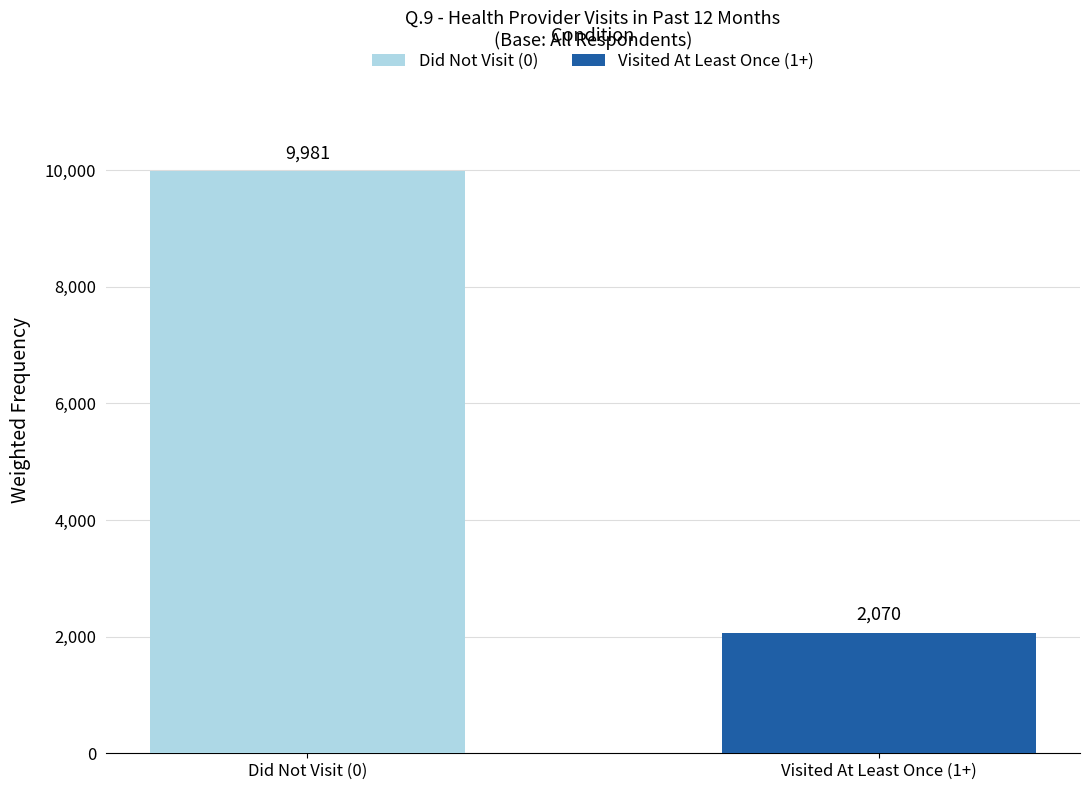

Rank the series by their average value, from lowest to highest.

Visited At Least Once (1+), Did Not Visit (0)